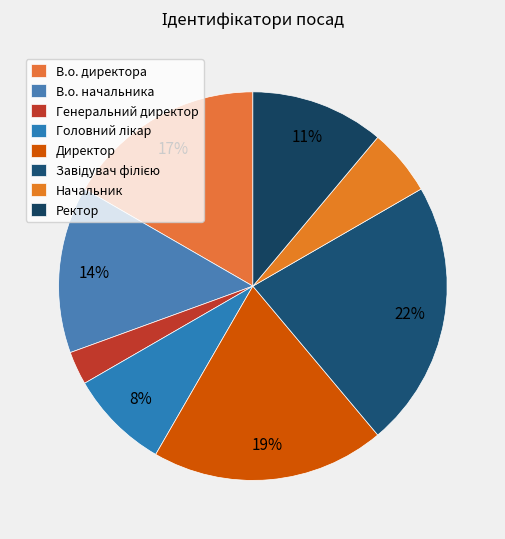

To the nearest percent, what percentage of the pie is Начальник?

6%